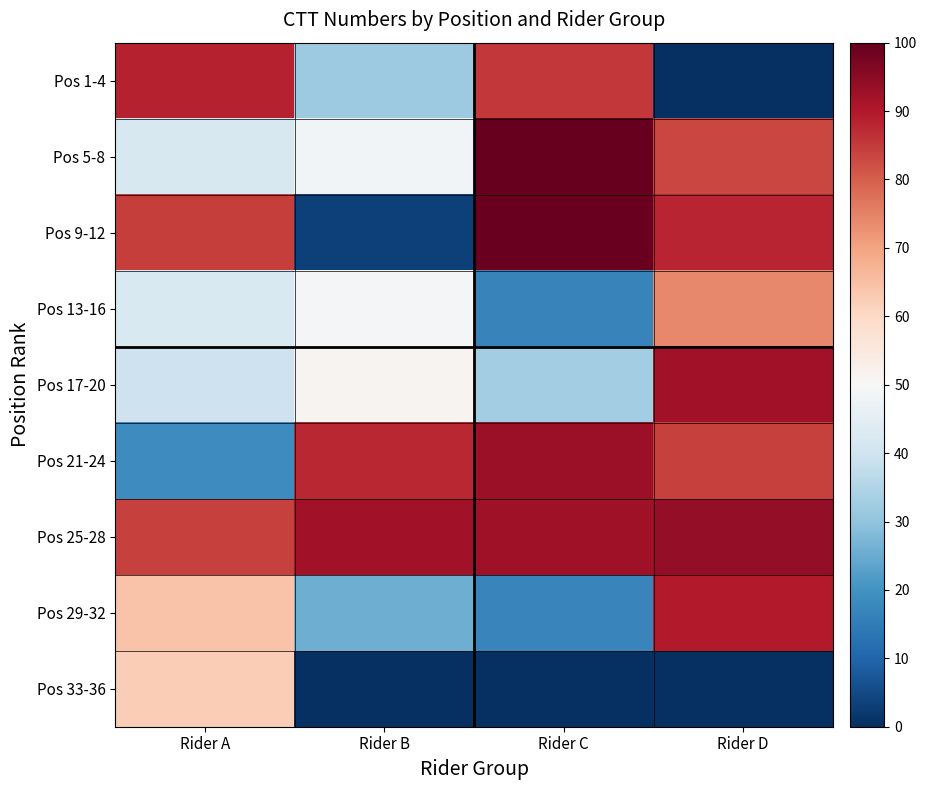

Reading left to right, list all the values displayed in this chart.

Pos 1-4: Rider A=88.6	Rider B=31.9	Rider C=85.2	Rider D=0.0
Pos 5-8: Rider A=42.2	Rider B=48.6	Rider C=100.0	Rider D=83.5
Pos 9-12: Rider A=84.4	Rider B=3.2	Rider C=99.6	Rider D=88.2
Pos 13-16: Rider A=42.2	Rider B=49.4	Rider C=16.6	Rider D=74.2
Pos 17-20: Rider A=39.6	Rider B=51.3	Rider C=32.7	Rider D=91.9
Pos 21-24: Rider A=18.7	Rider B=87.8	Rider C=92.7	Rider D=84.3
Pos 25-28: Rider A=84.0	Rider B=92.1	Rider C=92.3	Rider D=93.8
Pos 29-32: Rider A=64.3	Rider B=25.5	Rider C=17.0	Rider D=89.7
Pos 33-36: Rider A=62.4	Rider B=0.0	Rider C=0.0	Rider D=0.0